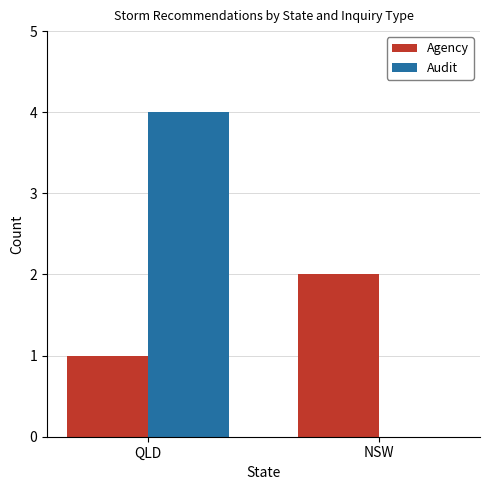

Reading left to right, list all the values displayed in this chart.

Agency: QLD=1	NSW=2
Audit: QLD=4	NSW=0